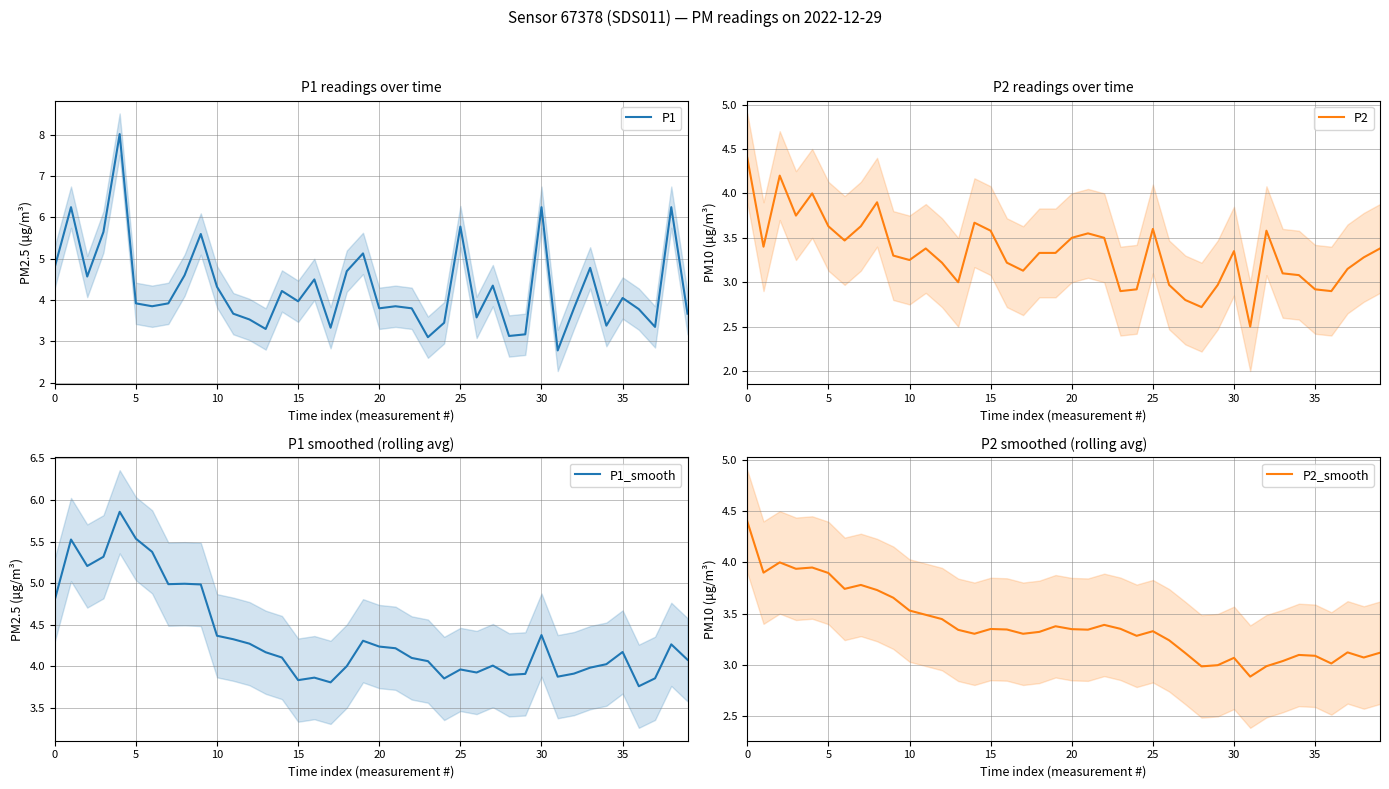

At which label is P2_smooth closest to 3?

29